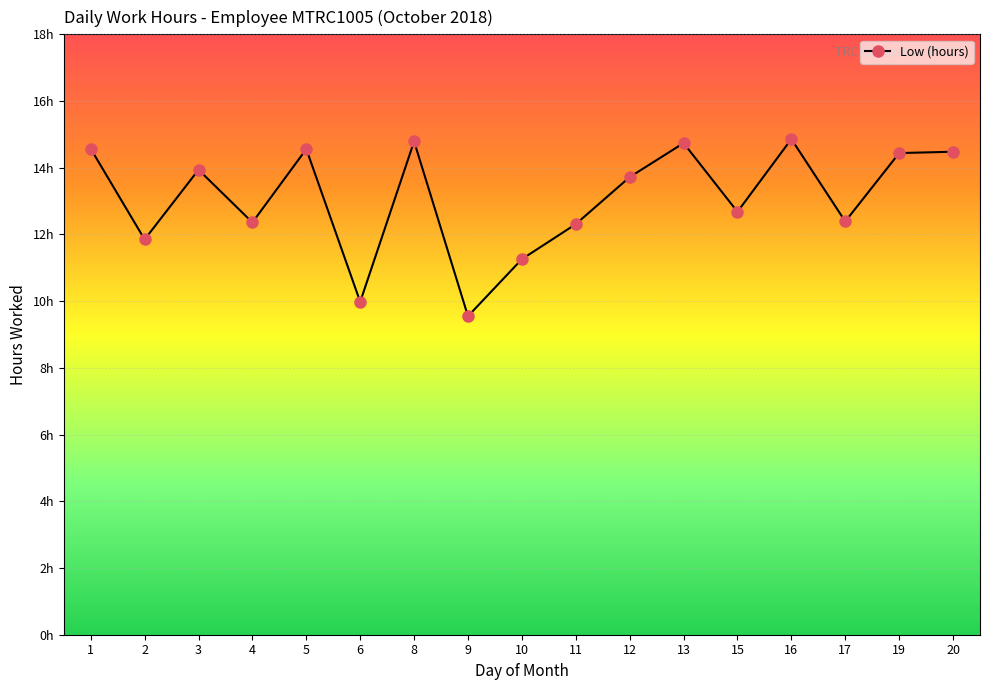

List the labels in order of value, smallest first.

9, 6, 10, 2, 11, 4, 17, 15, 12, 3, 19, 20, 5, 1, 13, 8, 16